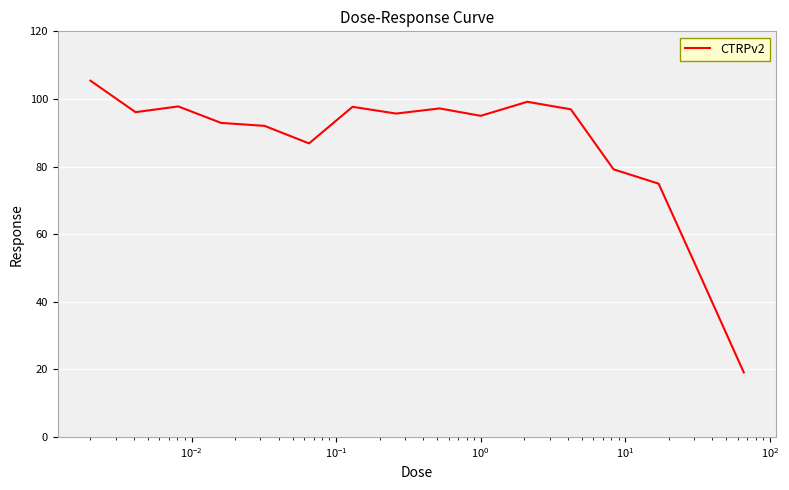

What is the average value?

85.8